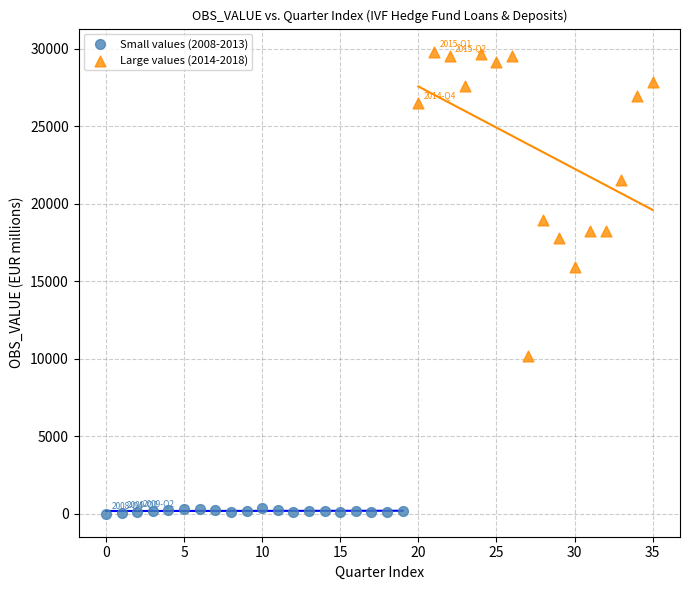

Which series contains the lowest Y value?

Small values (2008-2013)